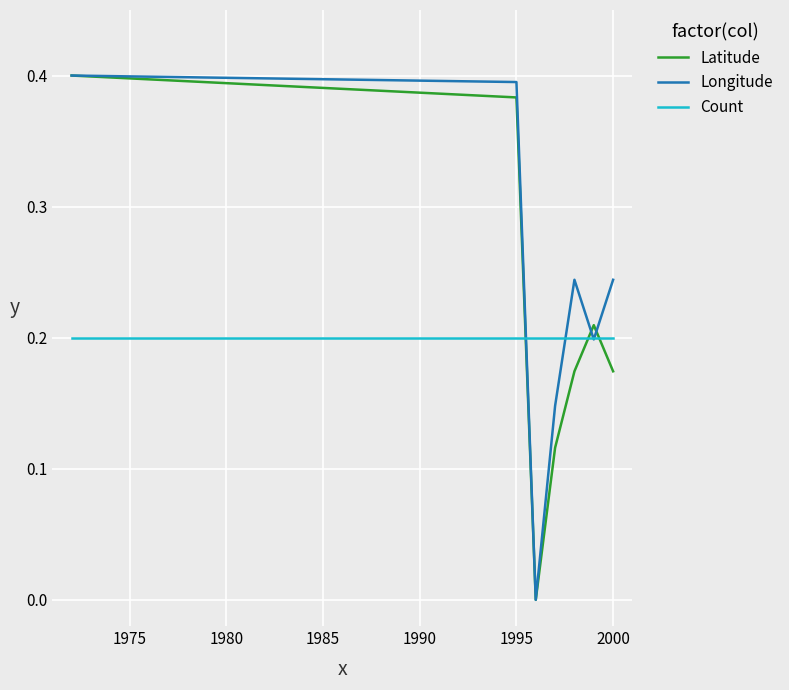

How many series are shown in this chart?

3